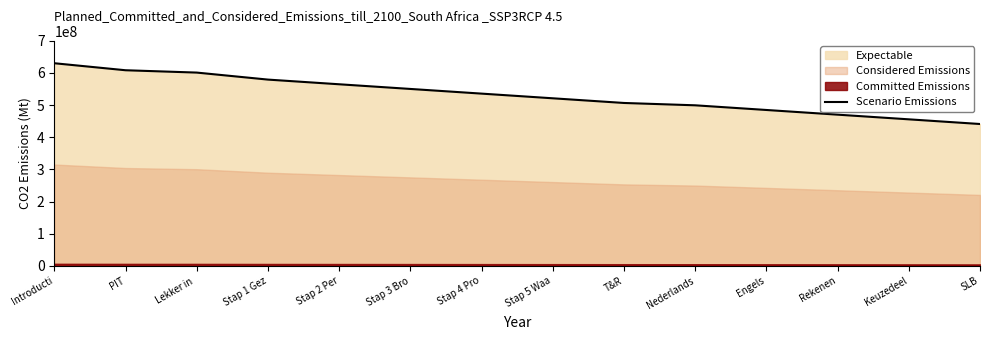

What is the approximate value at Stap 2 Per?

564576923.1